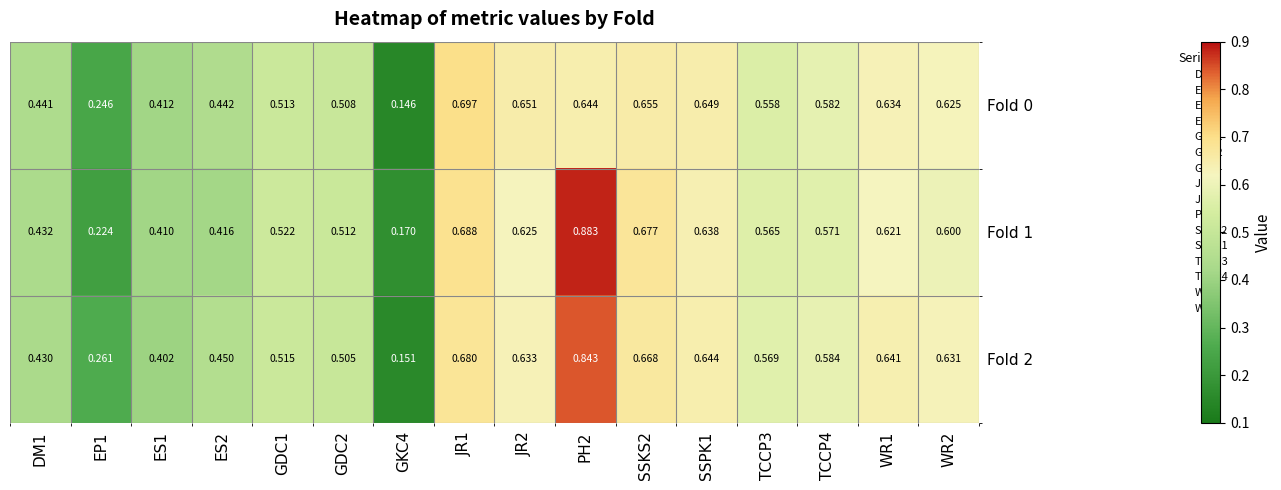

Which series has the largest total across all categories?

Fold 2